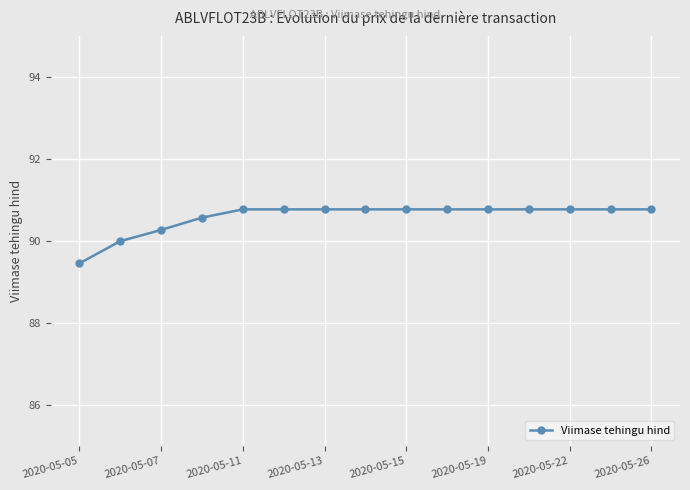

What is the average value?

90.6